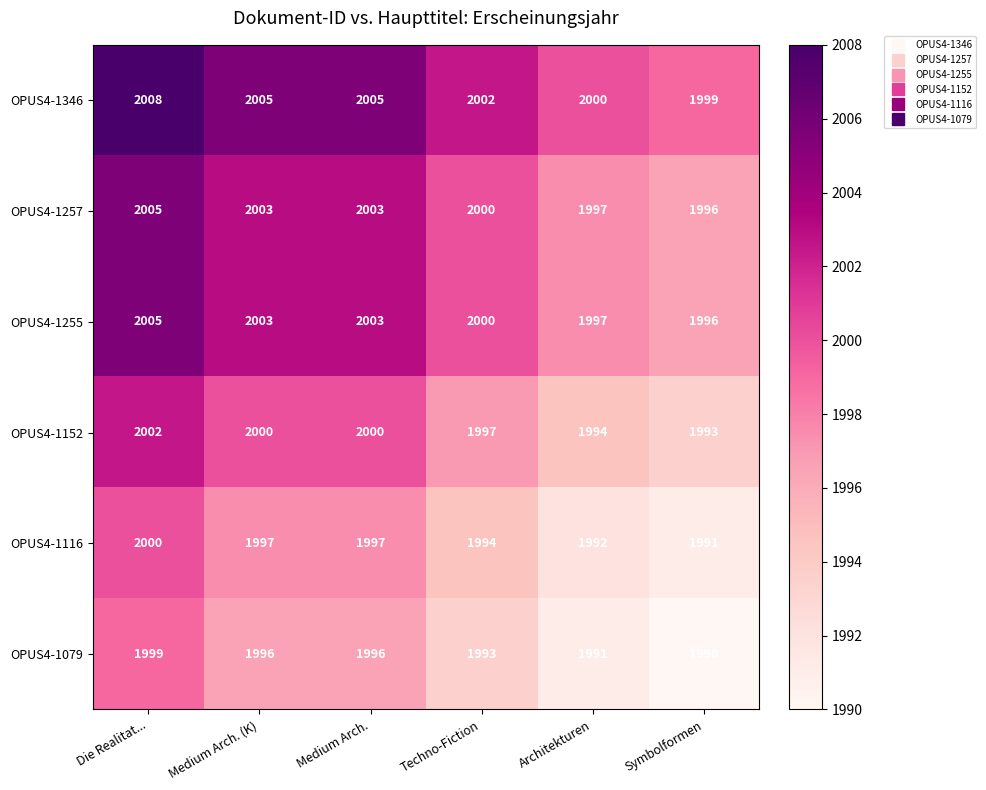

Count the number of data series in this chart.

6